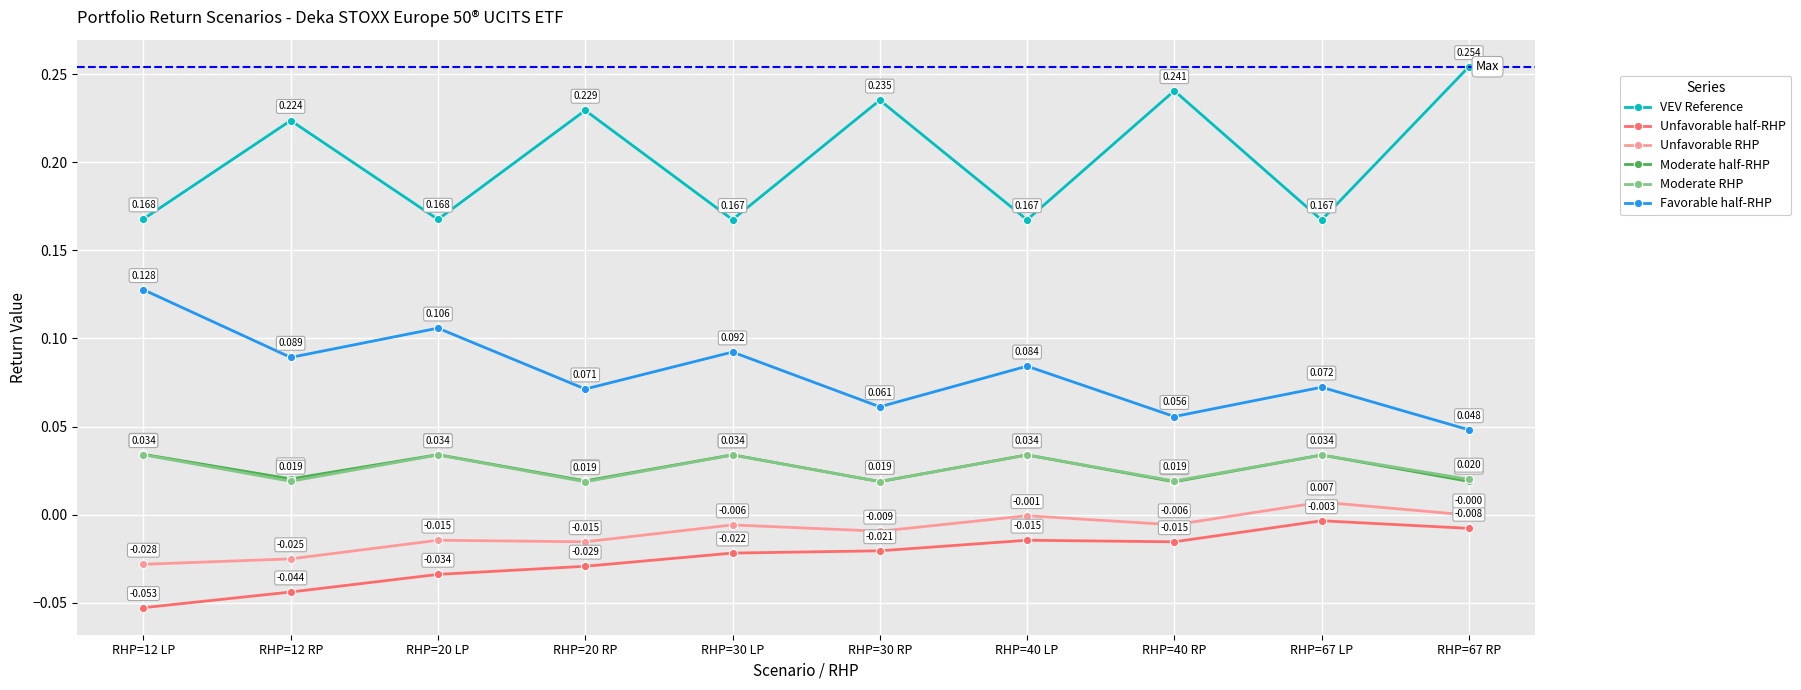

Between RHP=12 RP and RHP=30 LP, which series saw the biggest shift?

VEV Reference